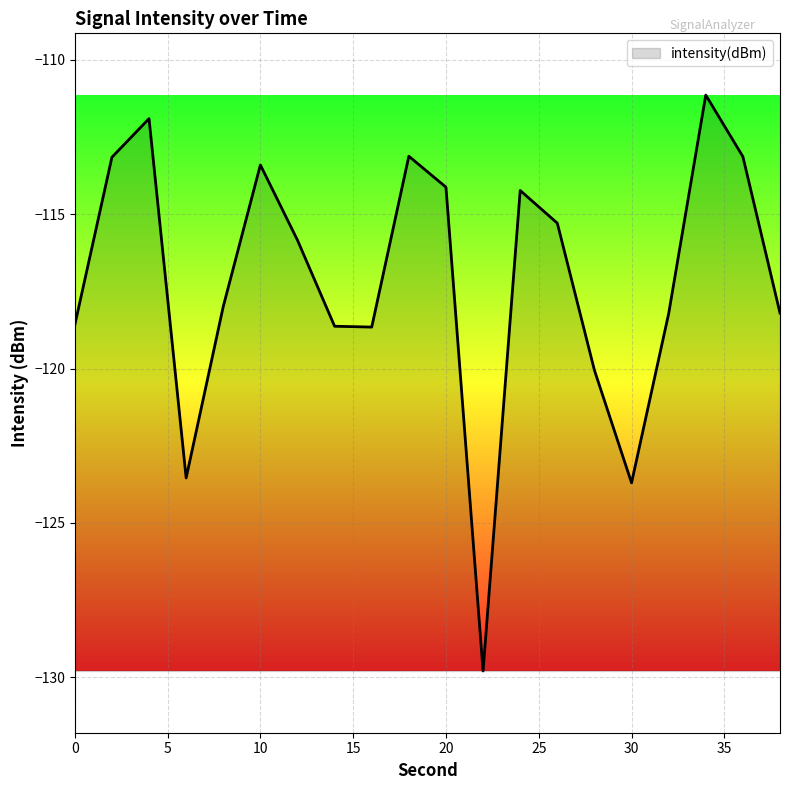

What is the greatest value displayed?

-111.1